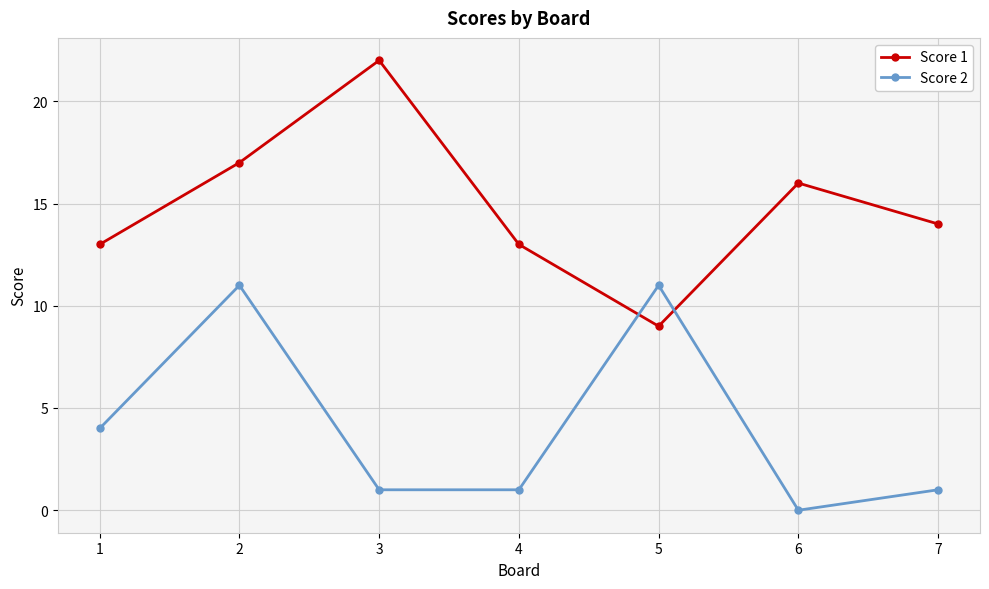

At which category does Score 1 reach its first local peak?

3